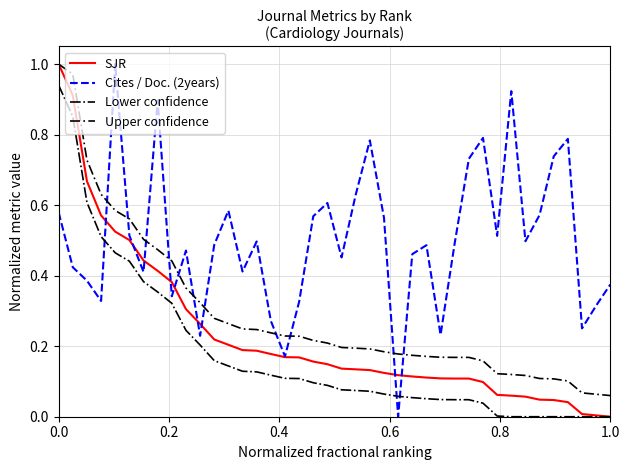

After their last crossing, which series has the higher values: Lower confidence or Cites / Doc. (2years)?

Cites / Doc. (2years)